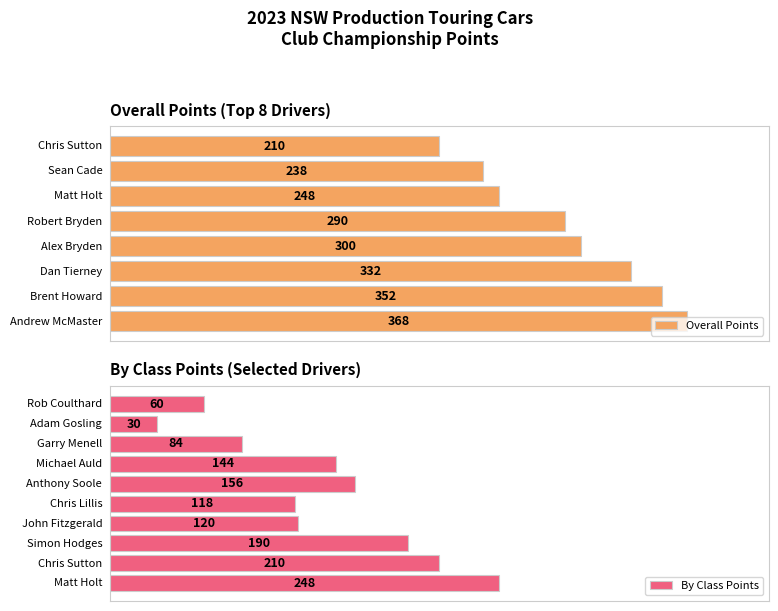

Which series has the largest range (max minus min)?

By Class Points